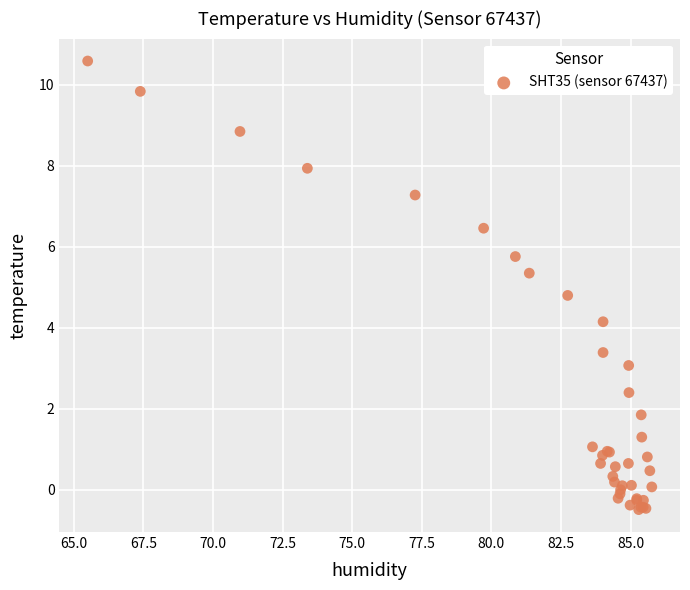

What Y value in the scatter plot is closest to 5?

4.8